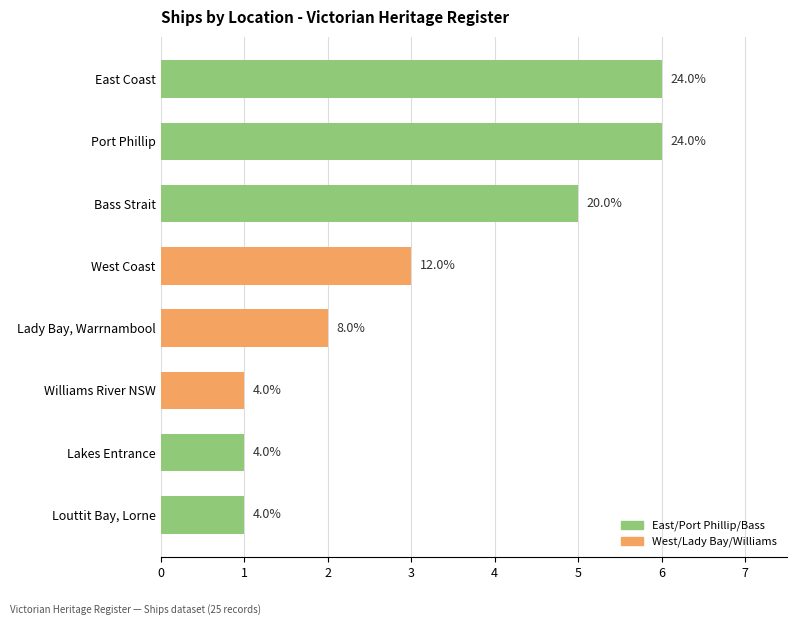

Count the values in the range 1 to 6.

8